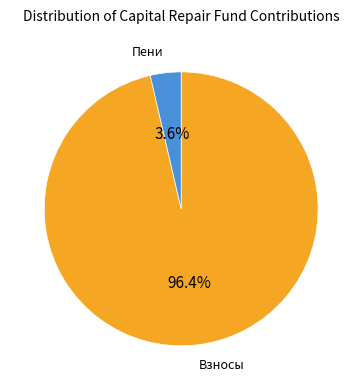

Is there any slice that represents more than half of the pie?

Yes